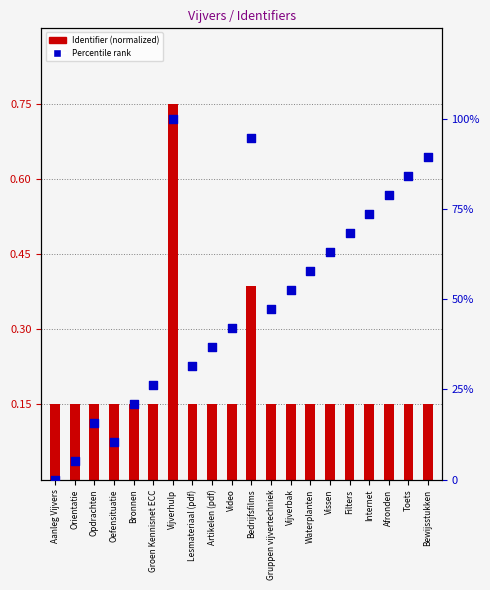

At how many categories does at least one series exceed 77?

5